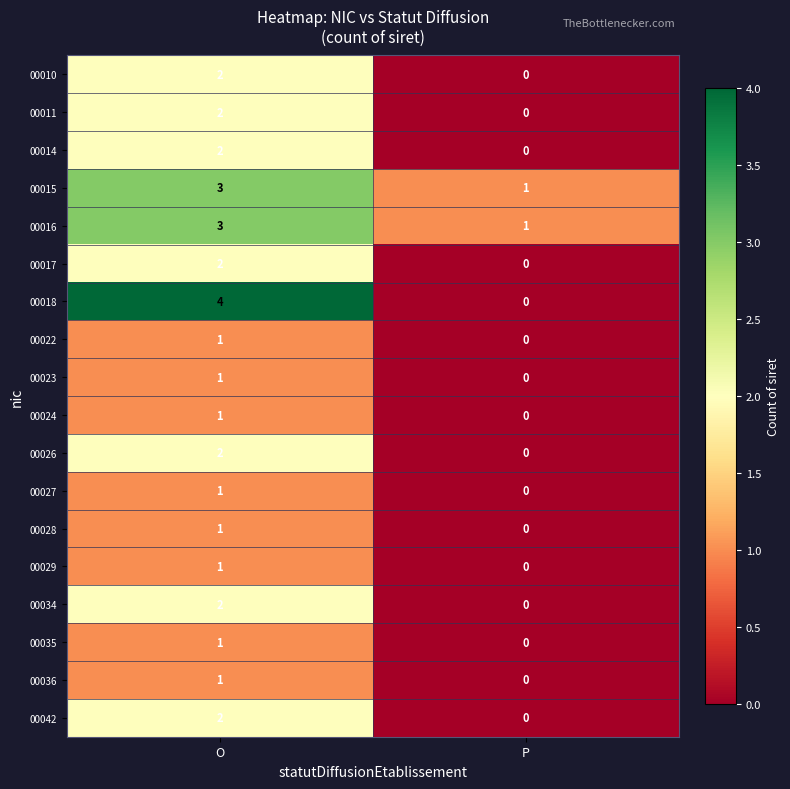

Is it true that 00026 equals 1 at P?

False